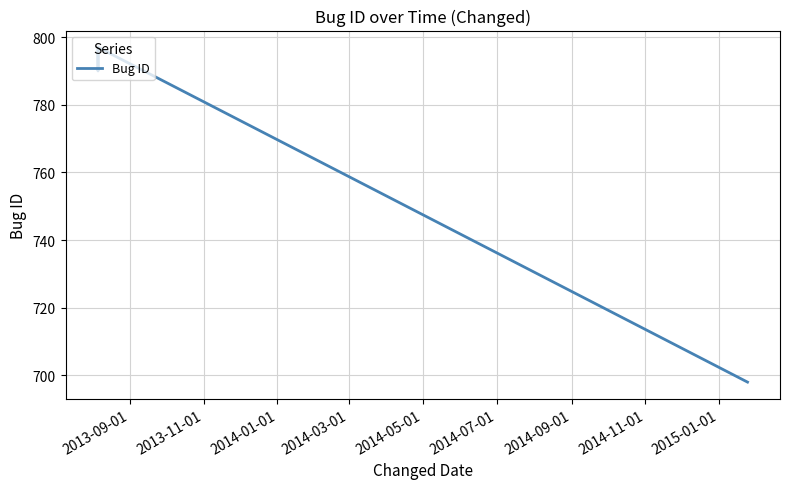

What is the greatest value displayed?

797